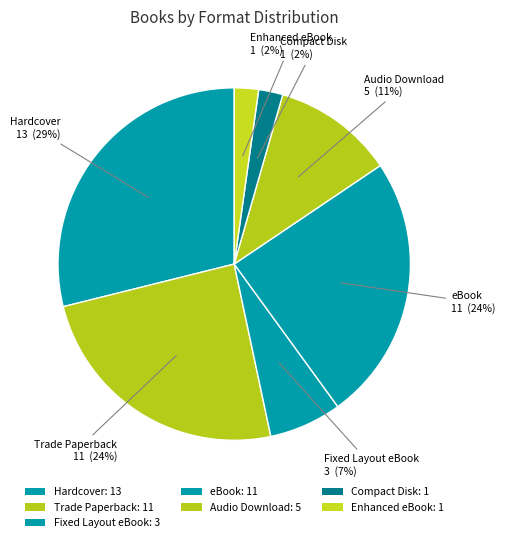

Count the number of slices in the pie.

7